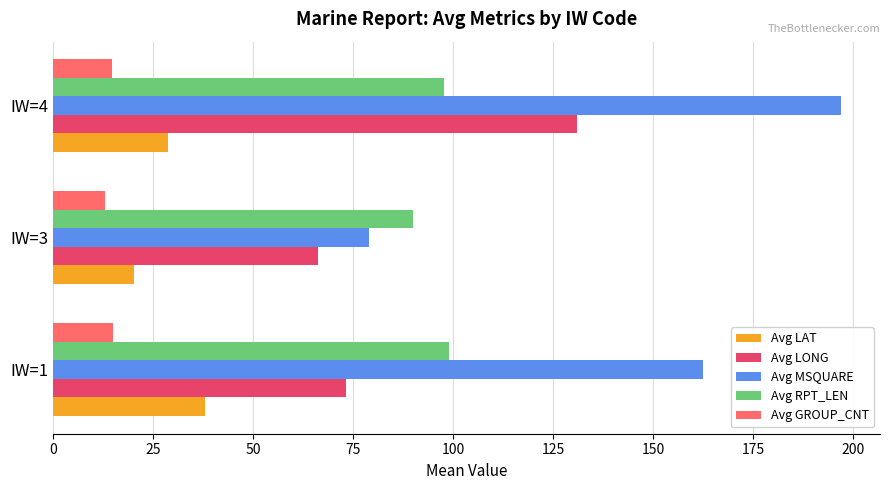

The value of Avg LAT at IW=1 is 60.7. True or false?

False